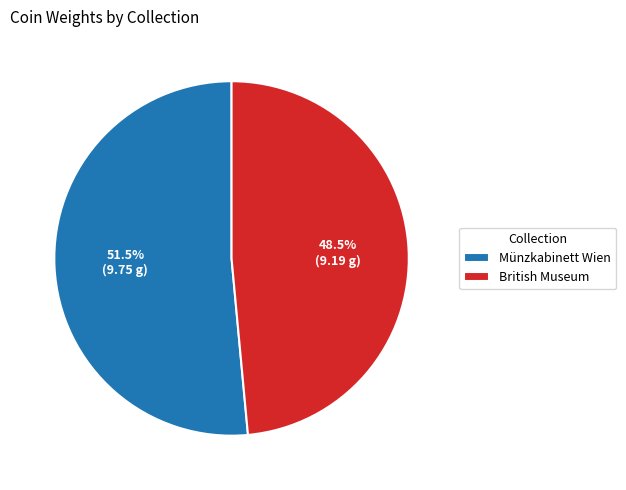

Approximately how many times larger is the value at British Museum compared to Münzkabinett Wien?

0.9